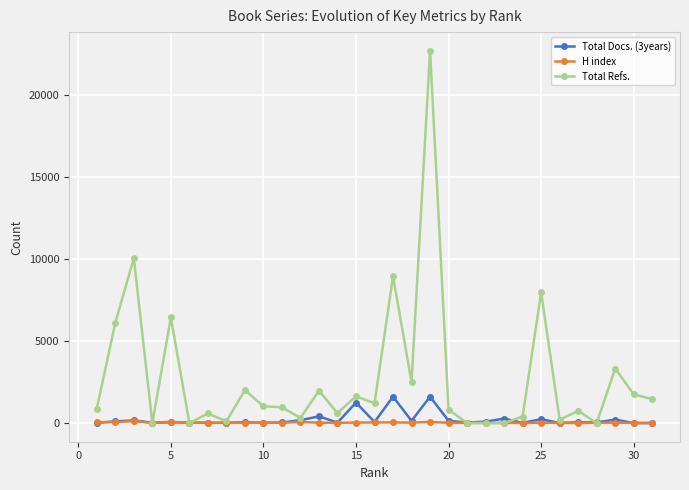

Which series has the largest total across all categories?

Total Refs.